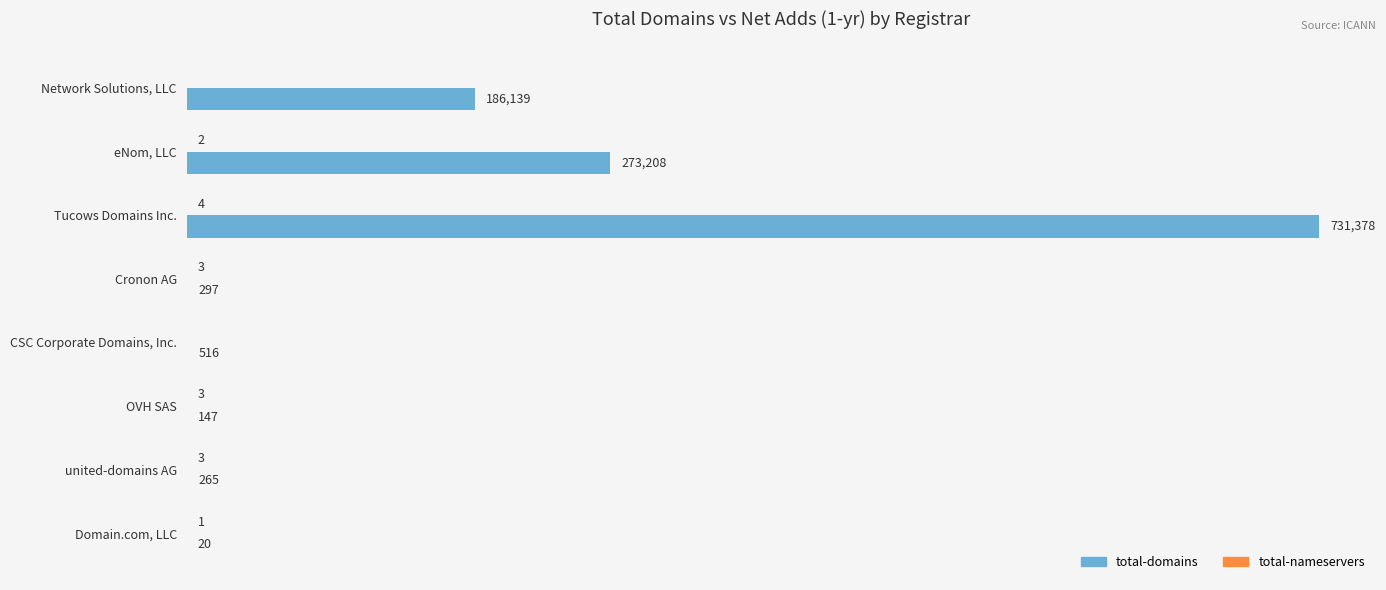

Which series has the largest total across all categories?

total-domains